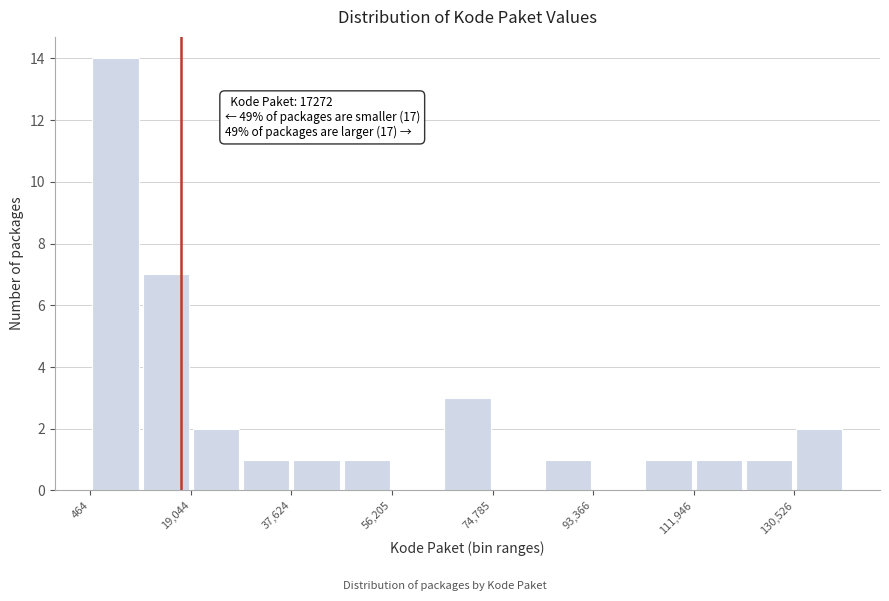

Over which range of the x-axis is the bar tallest?

0 to 10000